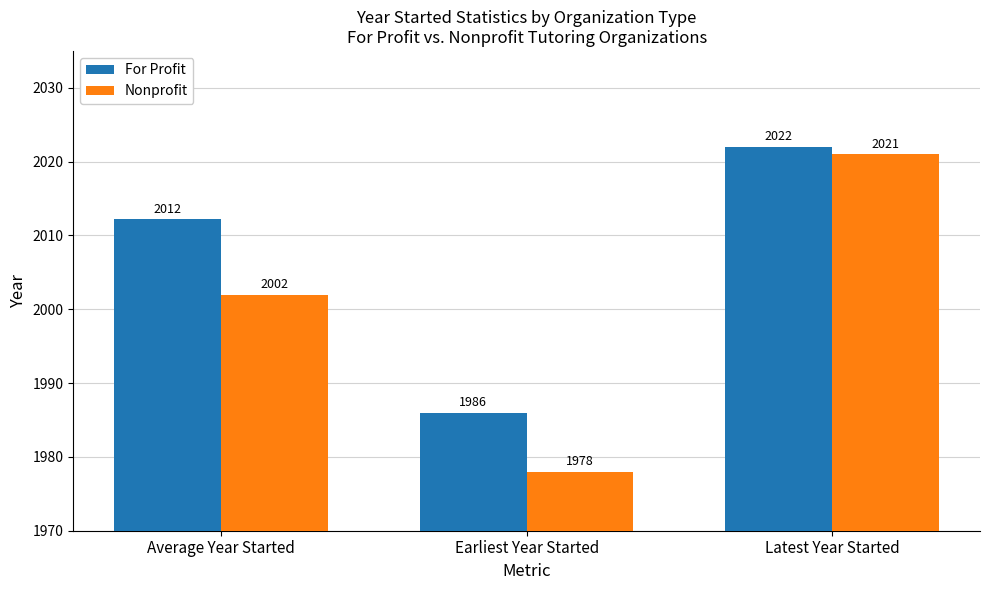

At which label is Nonprofit closest to 1999?

Average Year Started